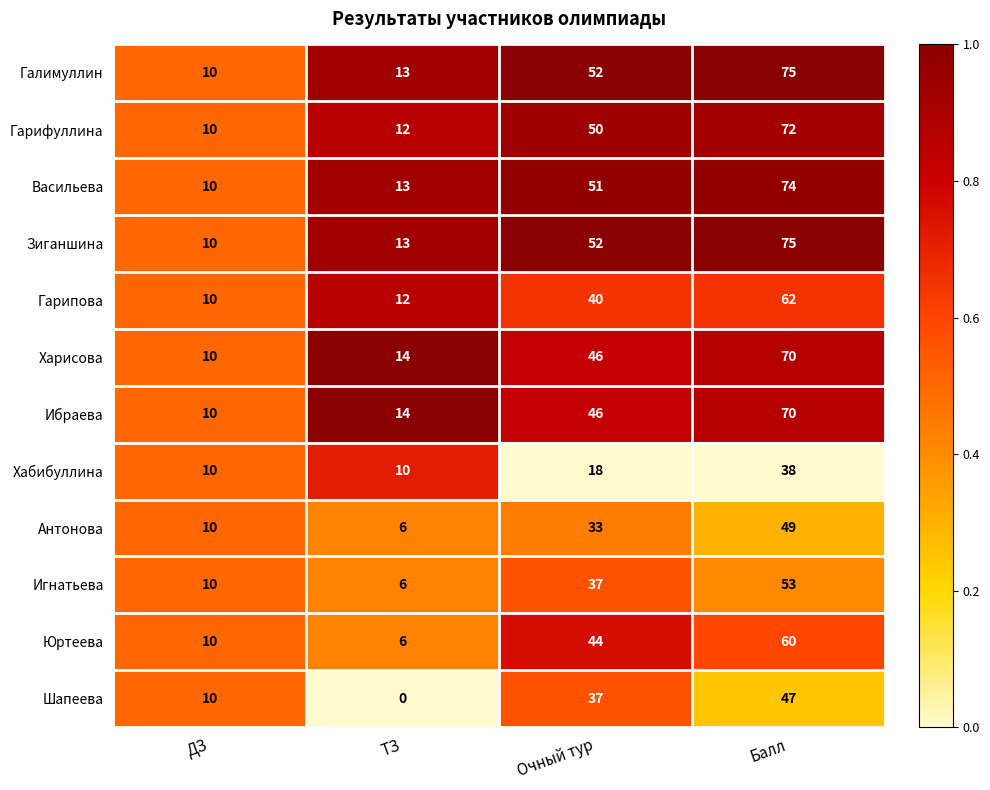

What is the greatest value displayed?

75